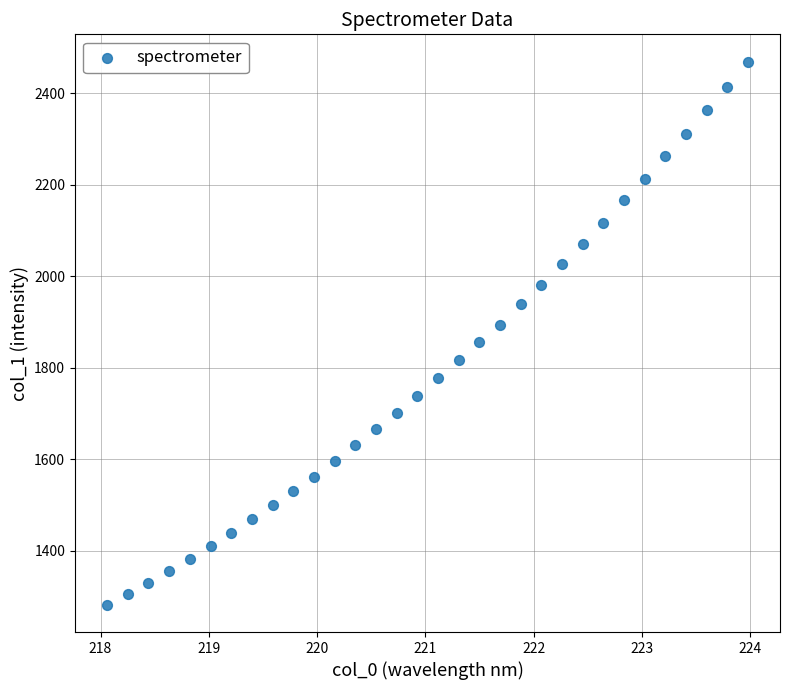

What is the range of X values (max minus min)?

5.9